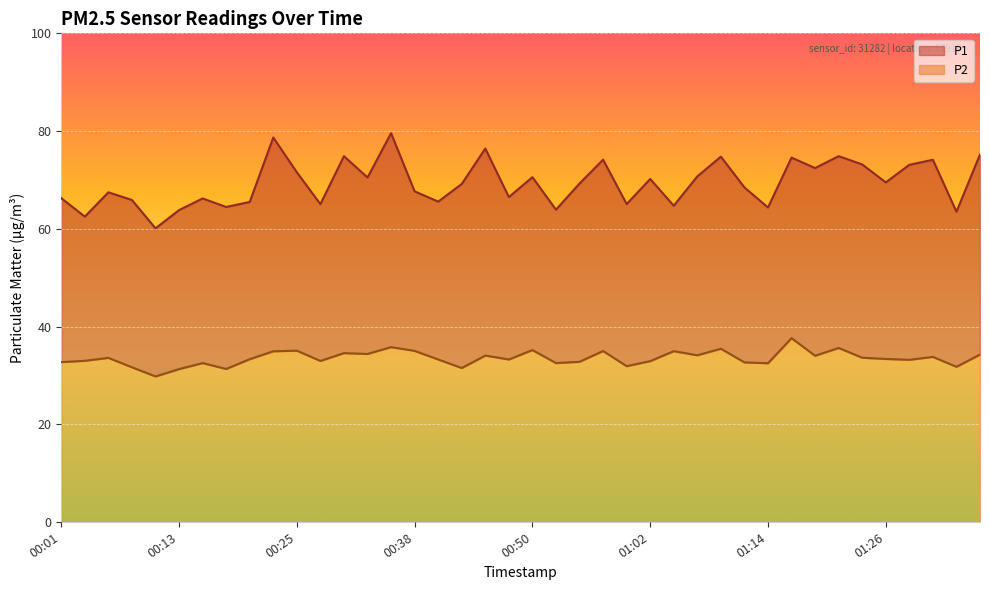

What is the average value of the P2 series?

33.5